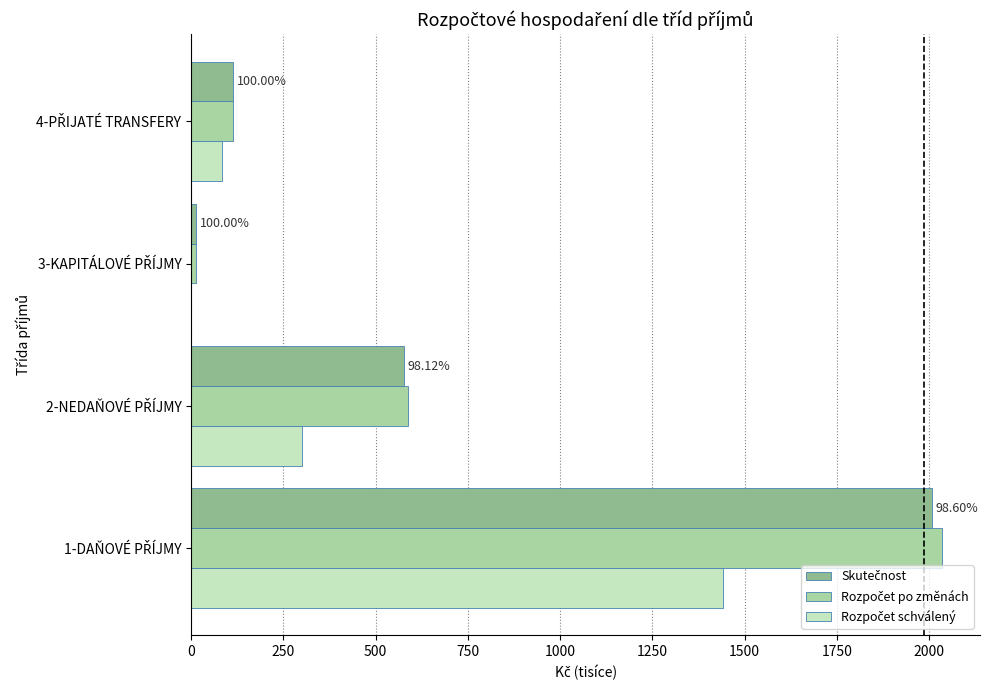

Reading right to left, extract all data points from this chart.

Skutečnost: 113.9	14.3	576.7	2007.1
Rozpočet po změnách: 113.9	14.3	587.7	2035.7
Rozpočet schválený: 83.9	0.0	301.7	1441.4